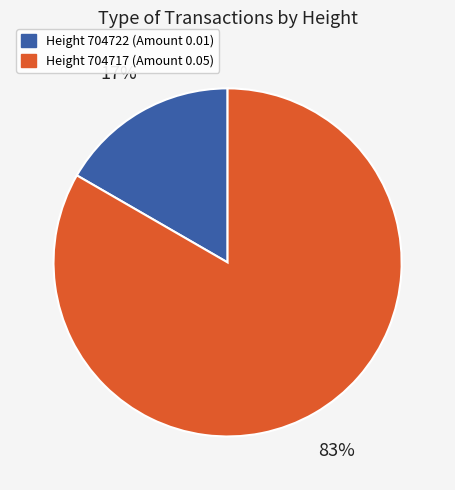

Does any single category account for the majority?

Yes